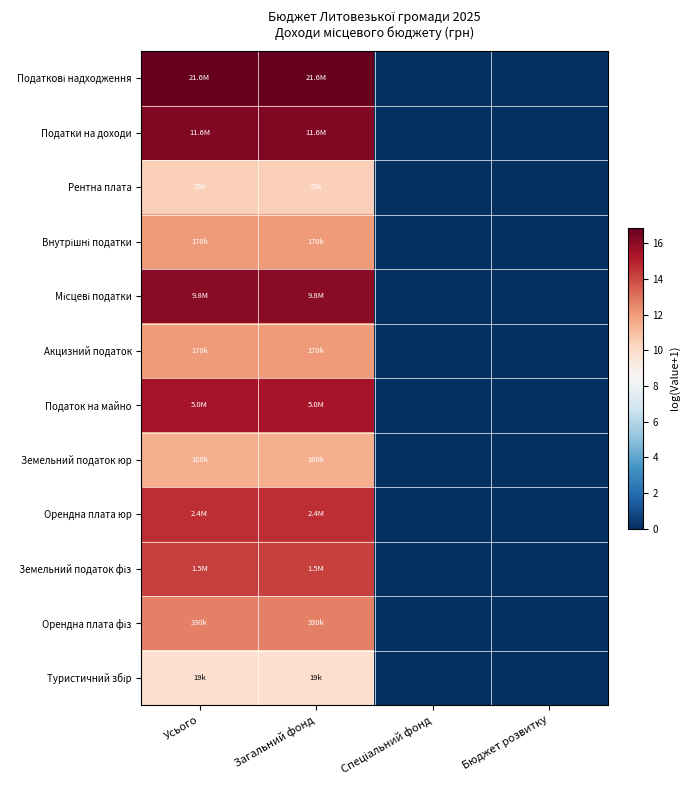

At which category is the sum across all series the highest?

Усього